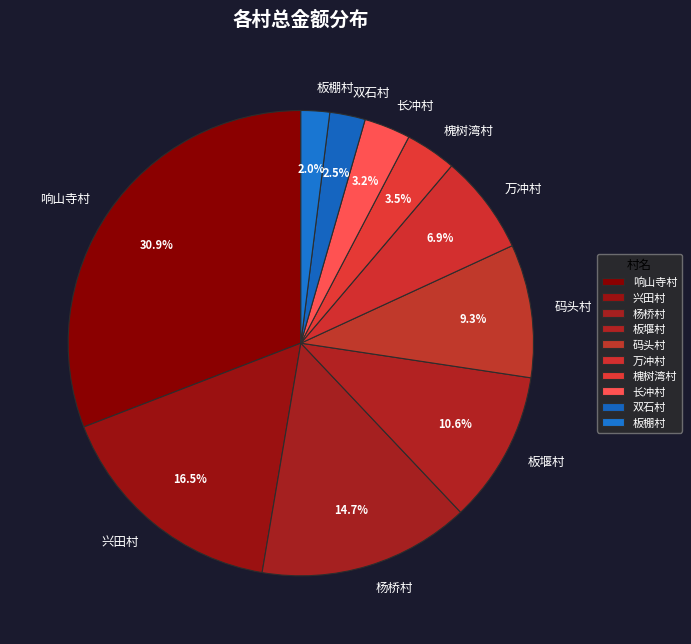

What is the largest slice in the pie chart?

响山寺村